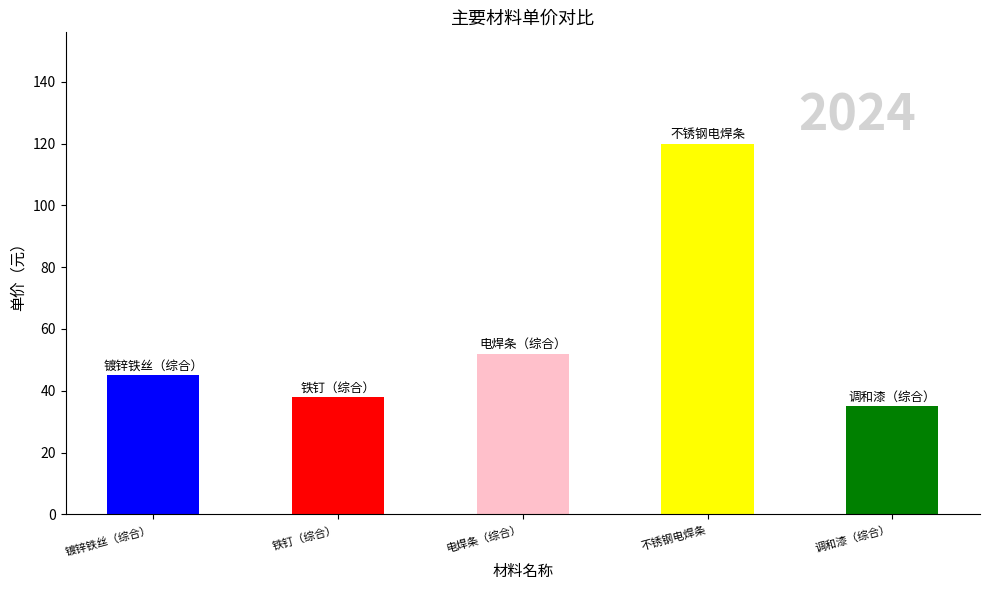

What is the label of the 5th bar from the left?

调和漆（综合）